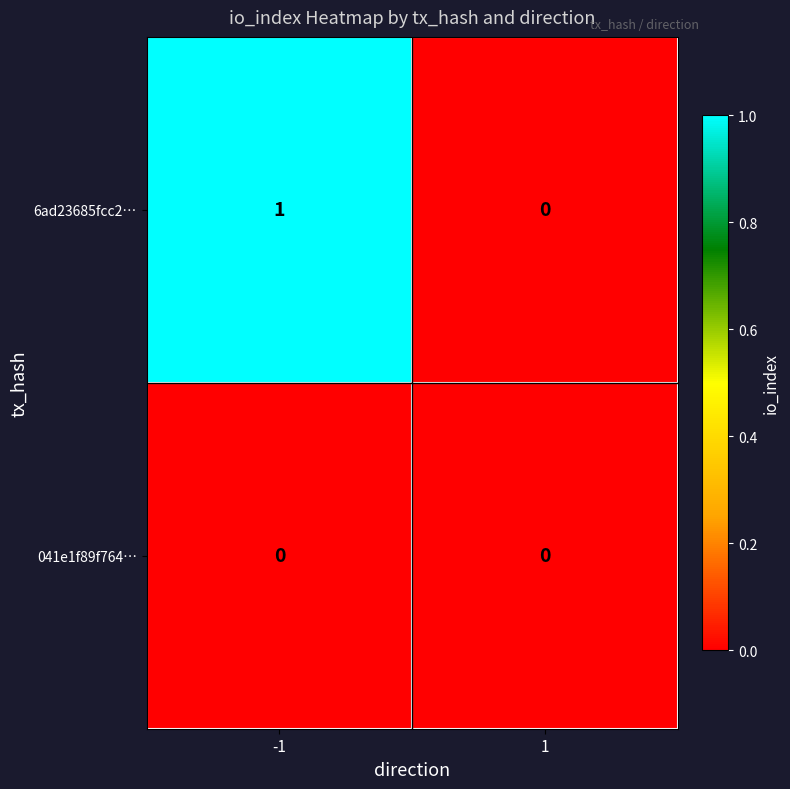

Reading left to right, transcribe all the data shown in this chart.

6ad23685fcc2…: 1	0
041e1f89f764…: 0	0